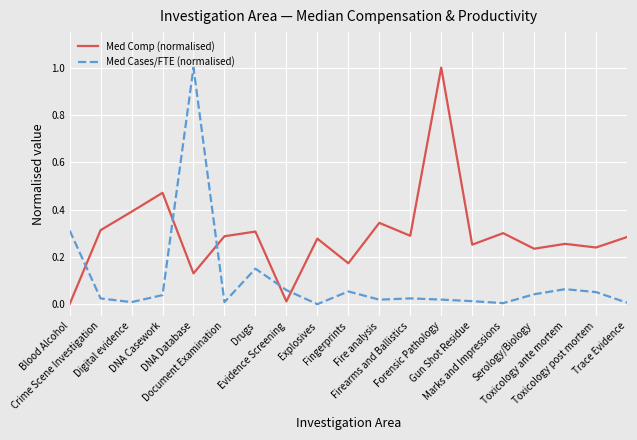

What is the maximum value shown in the chart?

1.0